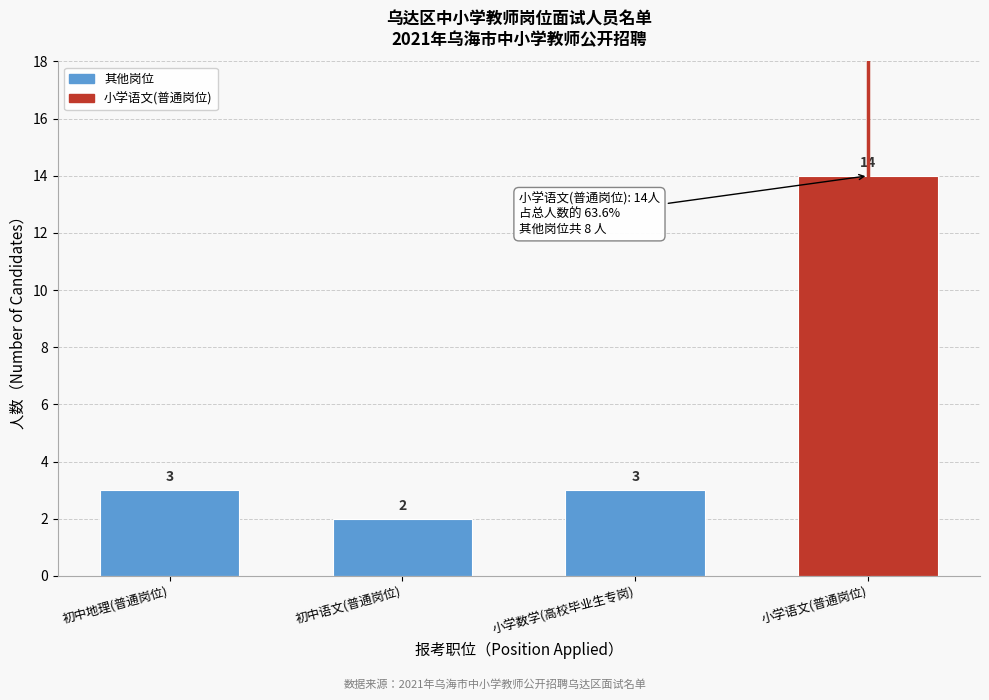

Reading left to right, extract all data points from this chart.

3	2	3	14